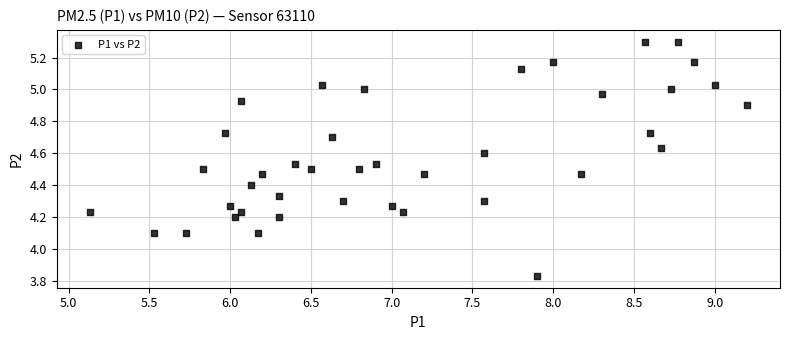

What is the range of X values (max minus min)?

4.1